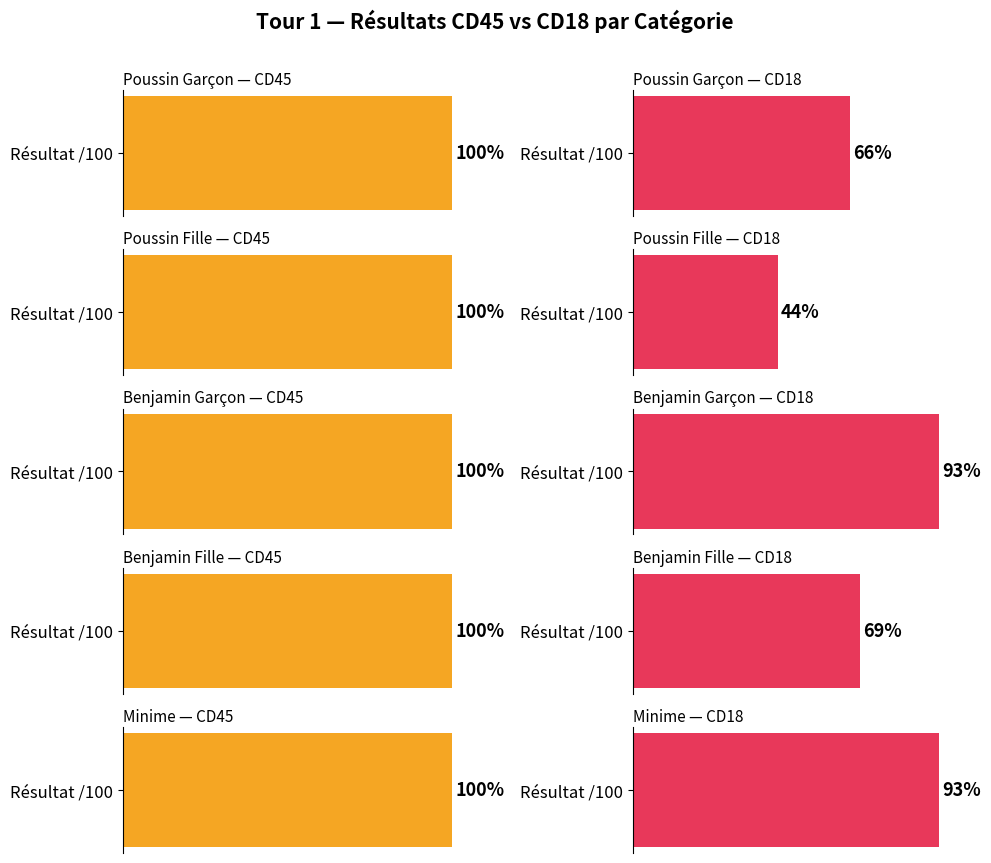

What is the difference between the highest and lowest values at Poussin Fille?

56